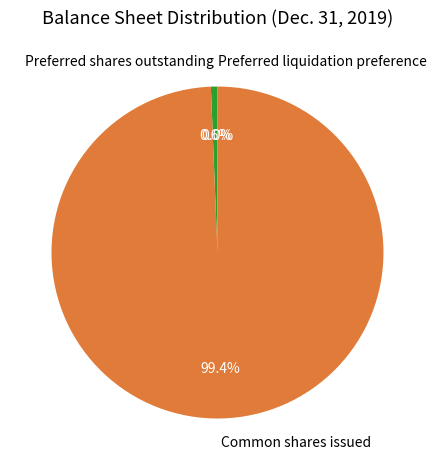

Between Preferred shares outstanding and Common shares issued, which is larger?

Common shares issued